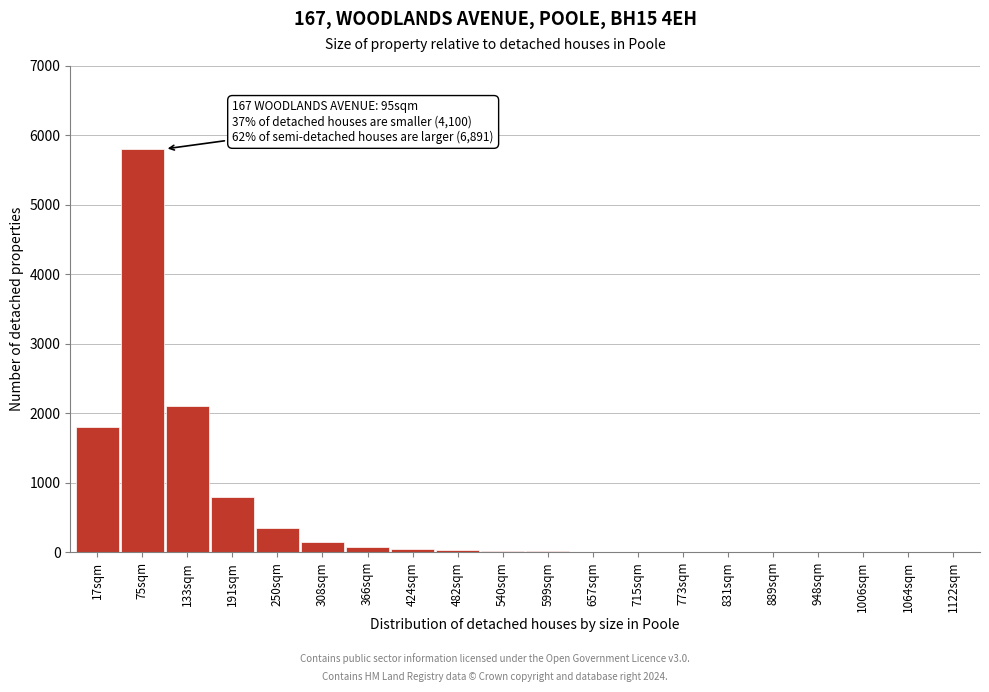

At which label is the value closest to 2900?

133sqm